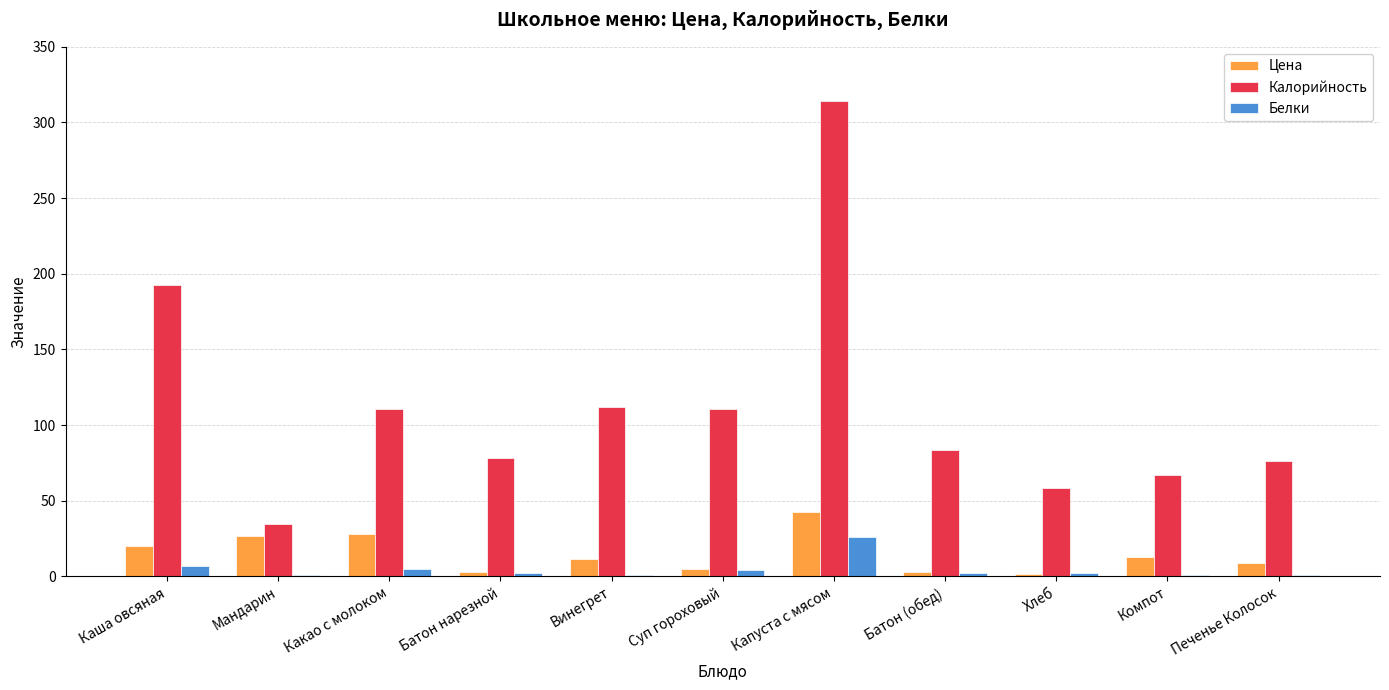

What is the approximate value of Калорийность at Каша овсяная?

192.7